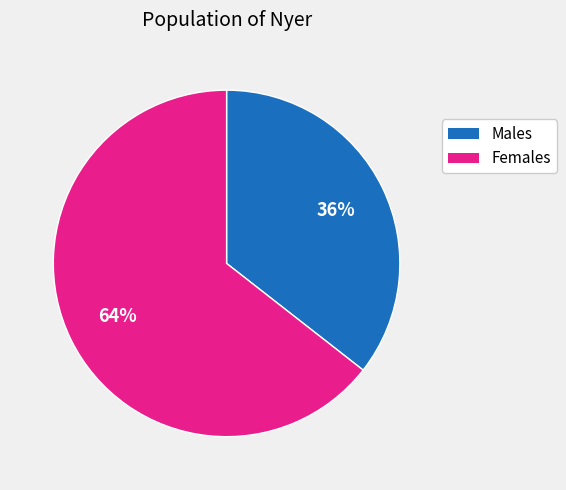

Is there a majority slice in this chart?

Yes